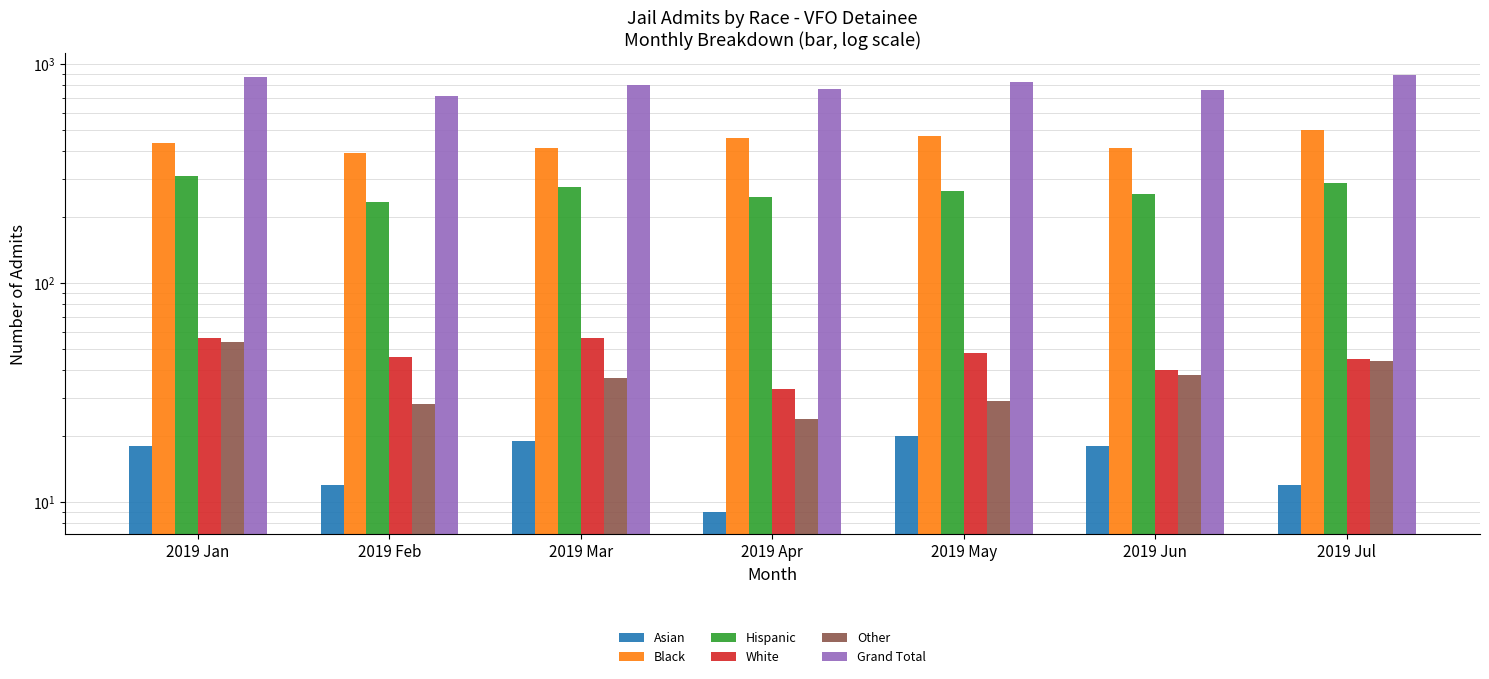

Reading left to right, extract all data points from this chart.

Asian: 18	12	19	9	20	18	12
Black: 437	393	416	461	469	413	501
Hispanic: 308	236	274	247	264	255	288
White: 56	46	56	33	48	40	45
Other: 54	28	37	24	29	38	44
Grand Total: 873	715	802	774	830	764	890